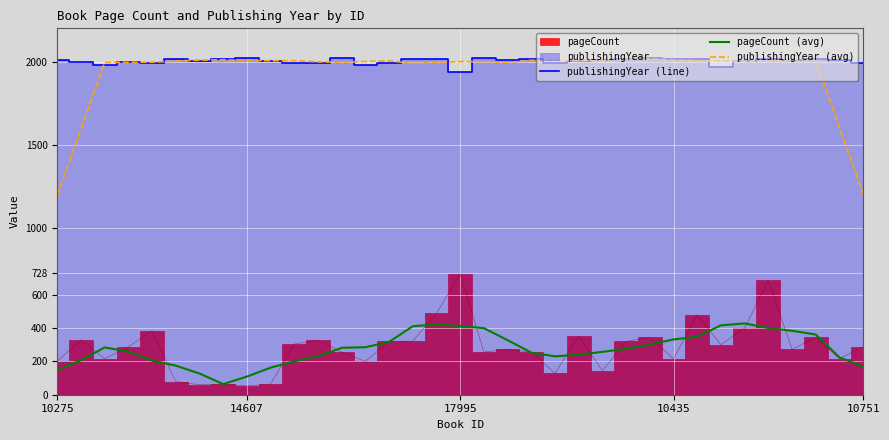

True or false: pageCount (avg) and publishingYear (avg) cross at least once.

False